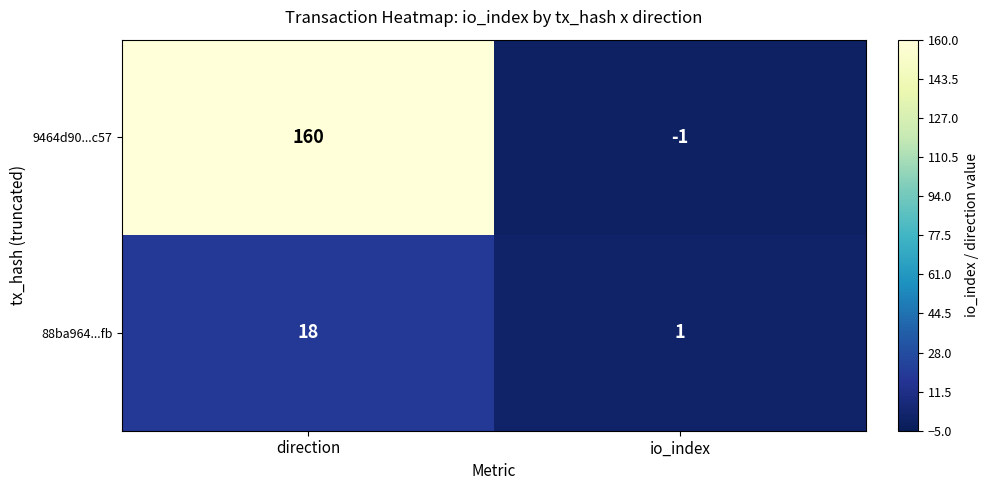

Reading left to right, transcribe all the data shown in this chart.

9464d90...c57: direction=160	io_index=-1
88ba964...fb: direction=18	io_index=1